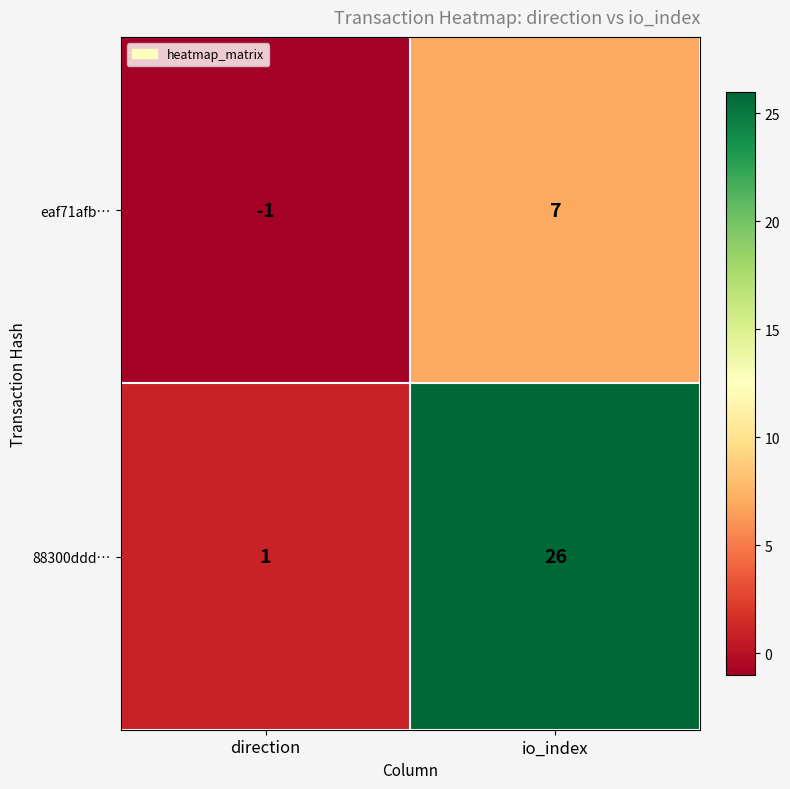

Which series has the largest range (max minus min)?

88300ddd…